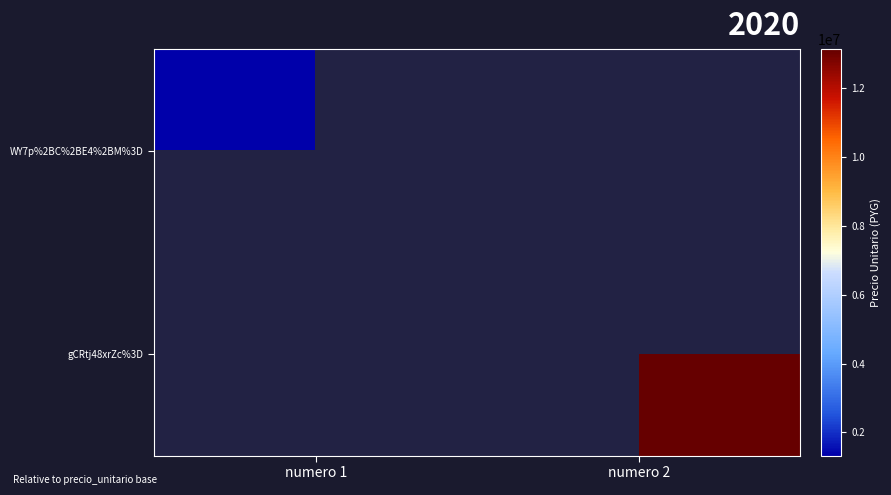

Which series has the widest spread of values?

WY7p%2BC%2BE4%2BM%3D